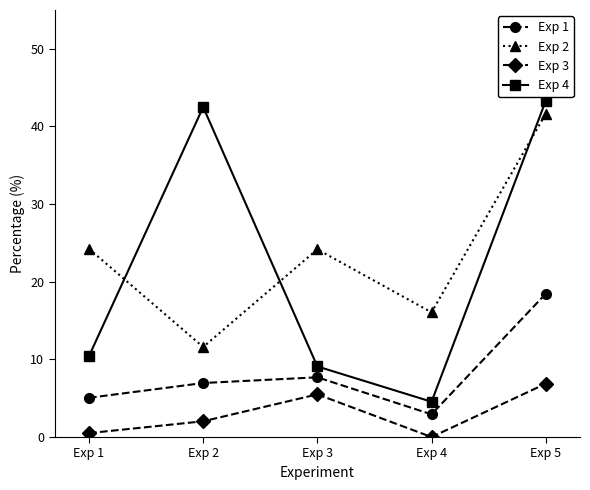

At which category does Exp 1 reach its first local peak?

Exp 3